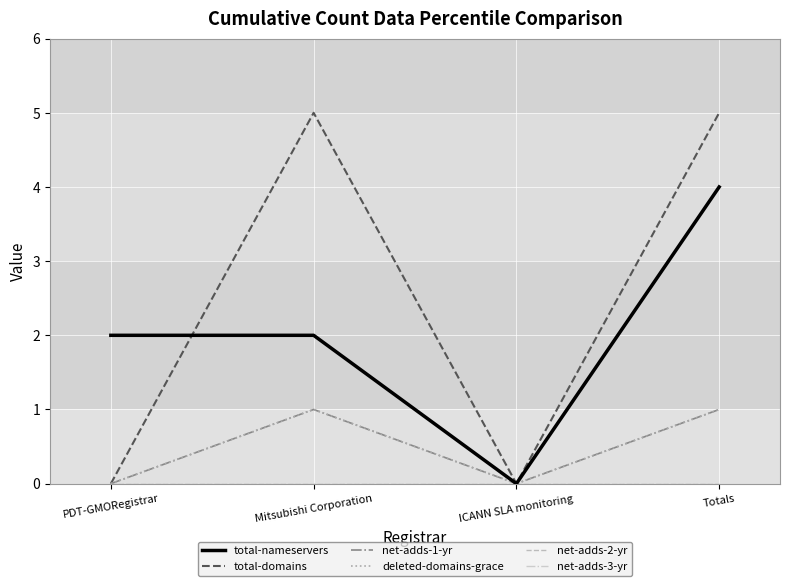

Does the chart display data point markers on the line(s)?

No